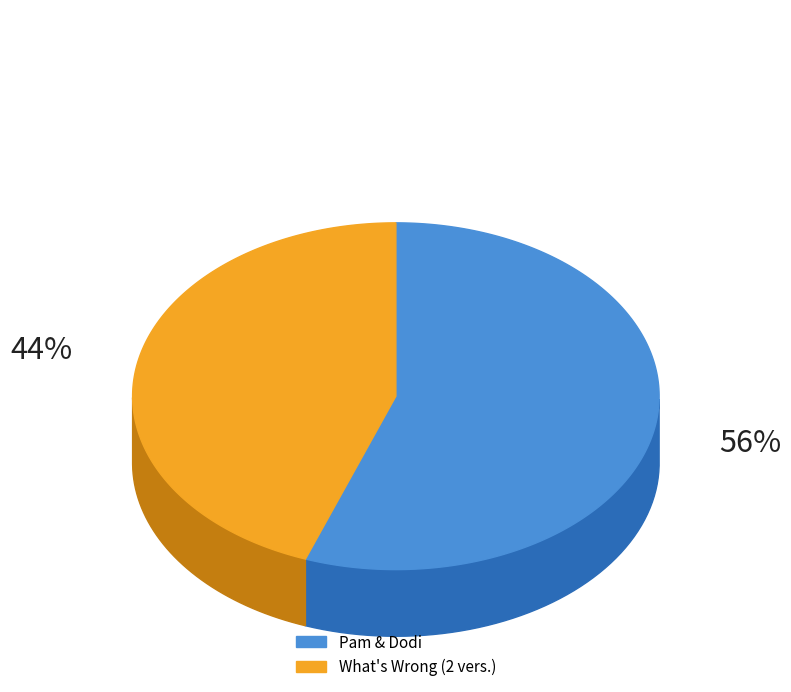

What is the majority slice?

Pam & Dodi